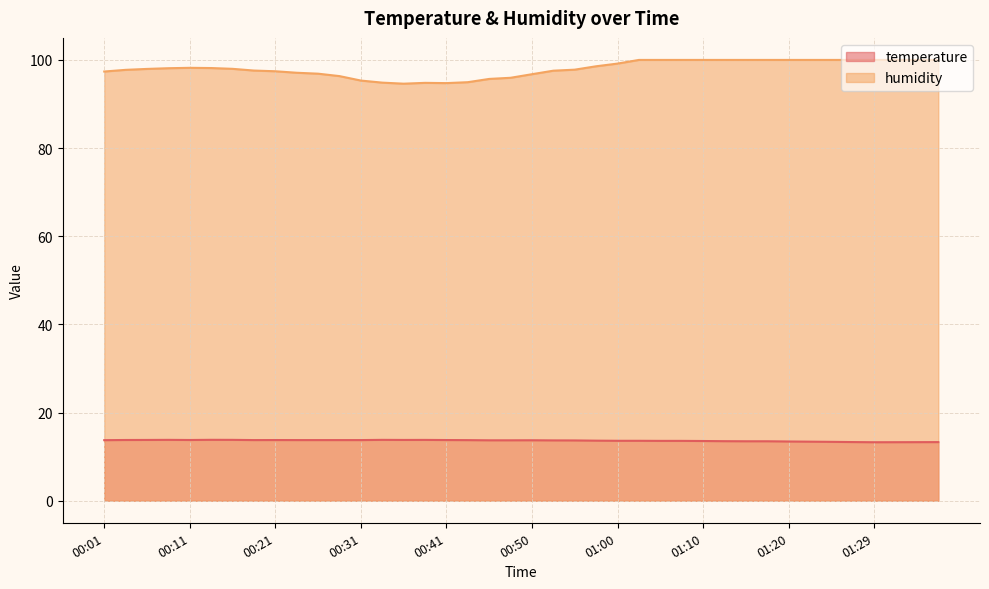

What is the sum of all temperature values?

545.2